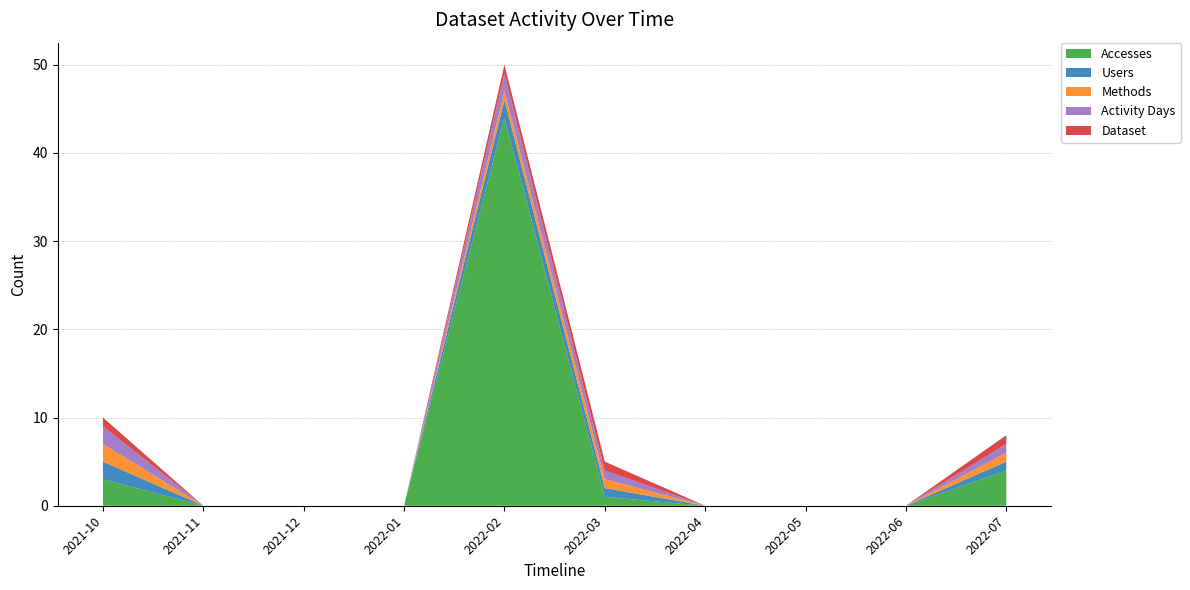

Reading left to right, what are all the values shown in this chart?

Accesses: 2021-10=3	2021-11=0	2021-12=0	2022-01=0	2022-02=44	2022-03=1	2022-04=0	2022-05=0	2022-06=0	2022-07=4
Users: 2021-10=2	2021-11=0	2021-12=0	2022-01=0	2022-02=2	2022-03=1	2022-04=0	2022-05=0	2022-06=0	2022-07=1
Methods: 2021-10=2	2021-11=0	2021-12=0	2022-01=0	2022-02=1	2022-03=1	2022-04=0	2022-05=0	2022-06=0	2022-07=1
Activity Days: 2021-10=2	2021-11=0	2021-12=0	2022-01=0	2022-02=2	2022-03=1	2022-04=0	2022-05=0	2022-06=0	2022-07=1
Dataset: 2021-10=1	2021-11=0	2021-12=0	2022-01=0	2022-02=1	2022-03=1	2022-04=0	2022-05=0	2022-06=0	2022-07=1